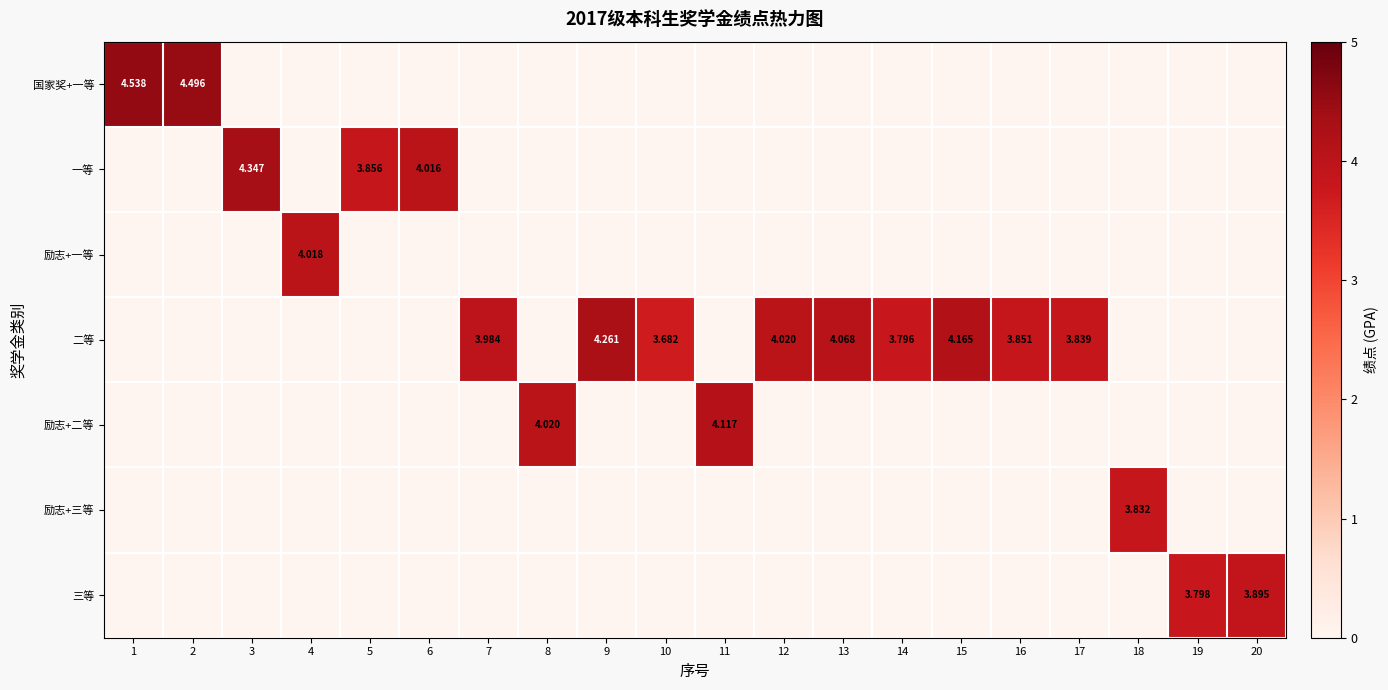

What is the difference between the second highest and second lowest values in the 三等 series?

3.8